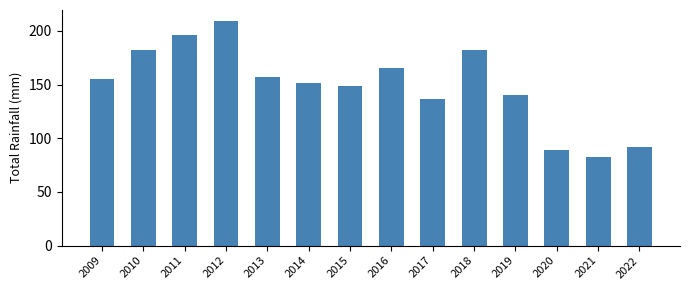

Approximately how many times larger is the value at 2013 compared to 2020?

1.8